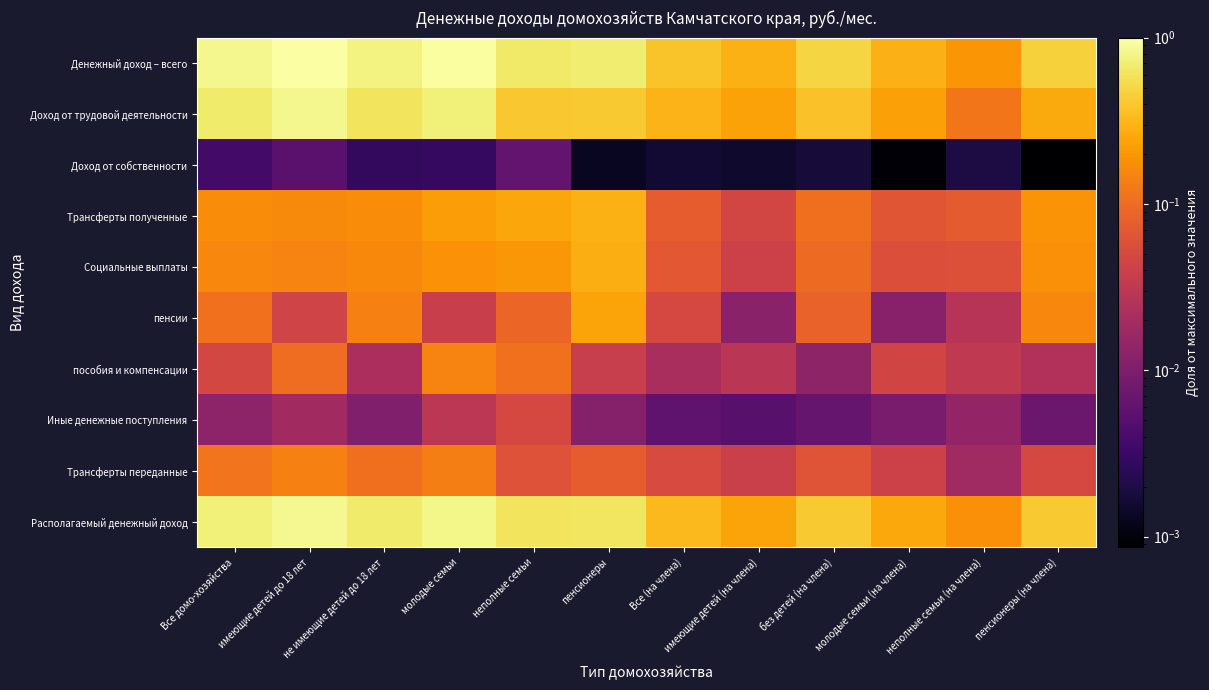

What is the greatest value displayed?

1.0